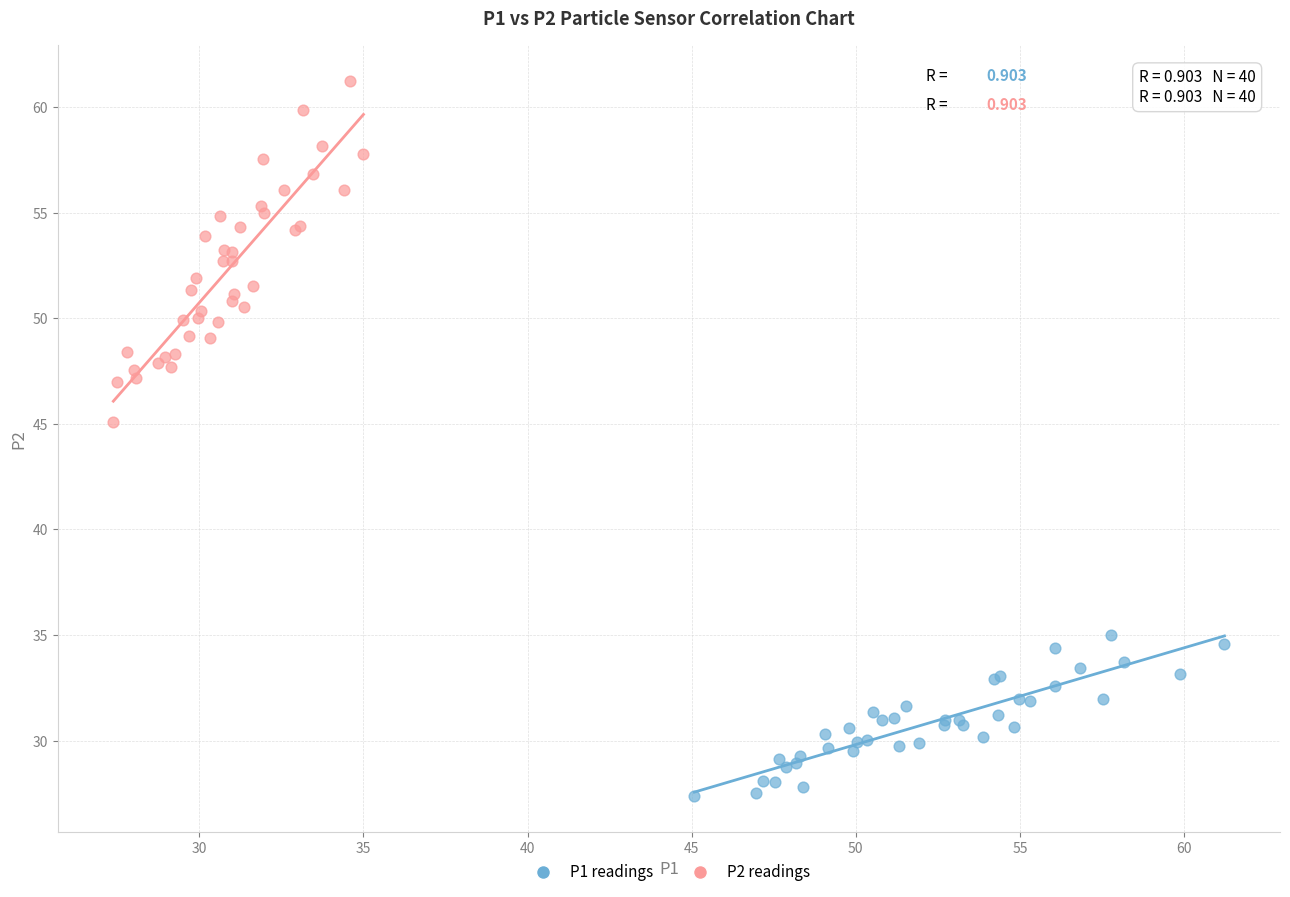

Which series has the largest Y range (max minus min)?

P2 readings